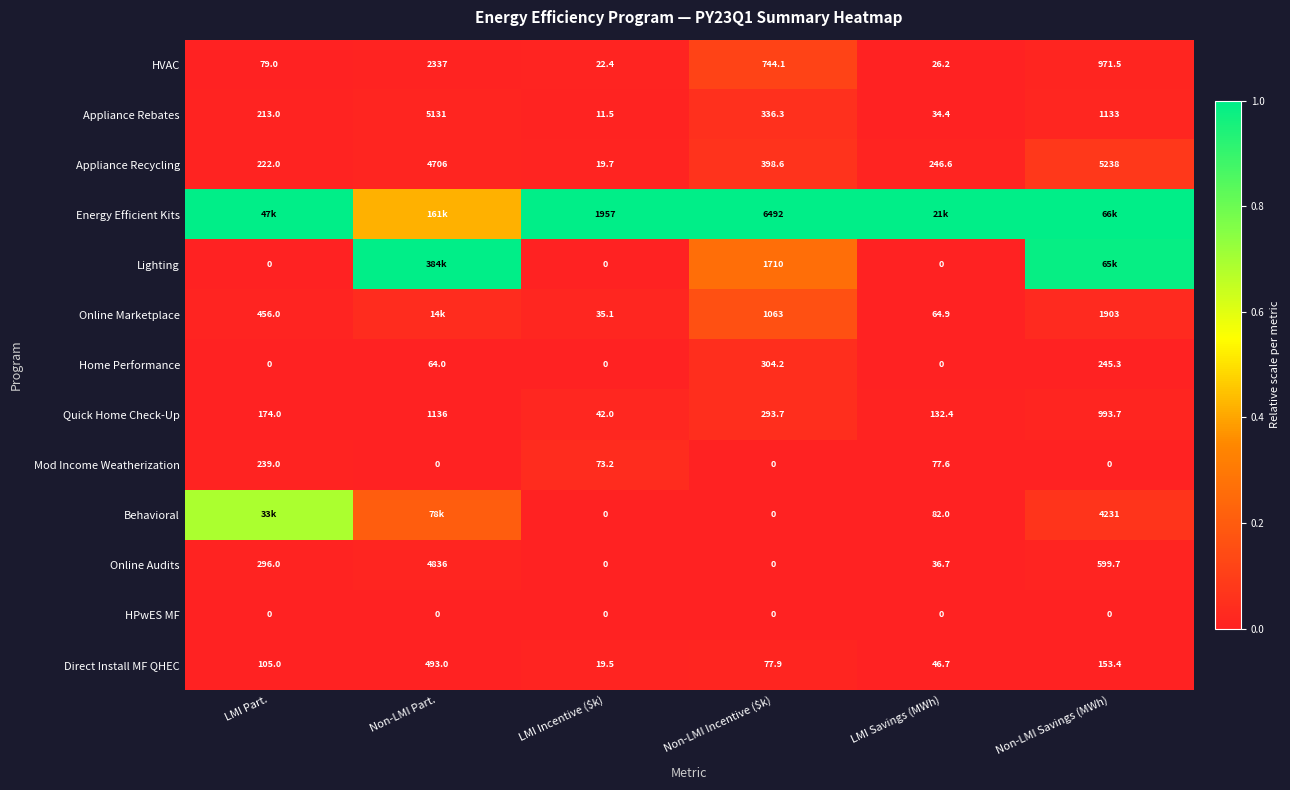

Is the value of Energy Efficient Kits at Non-LMI Incentive ($k) greater than the value of Mod Income Weatherization at LMI Incentive ($k)?

Yes